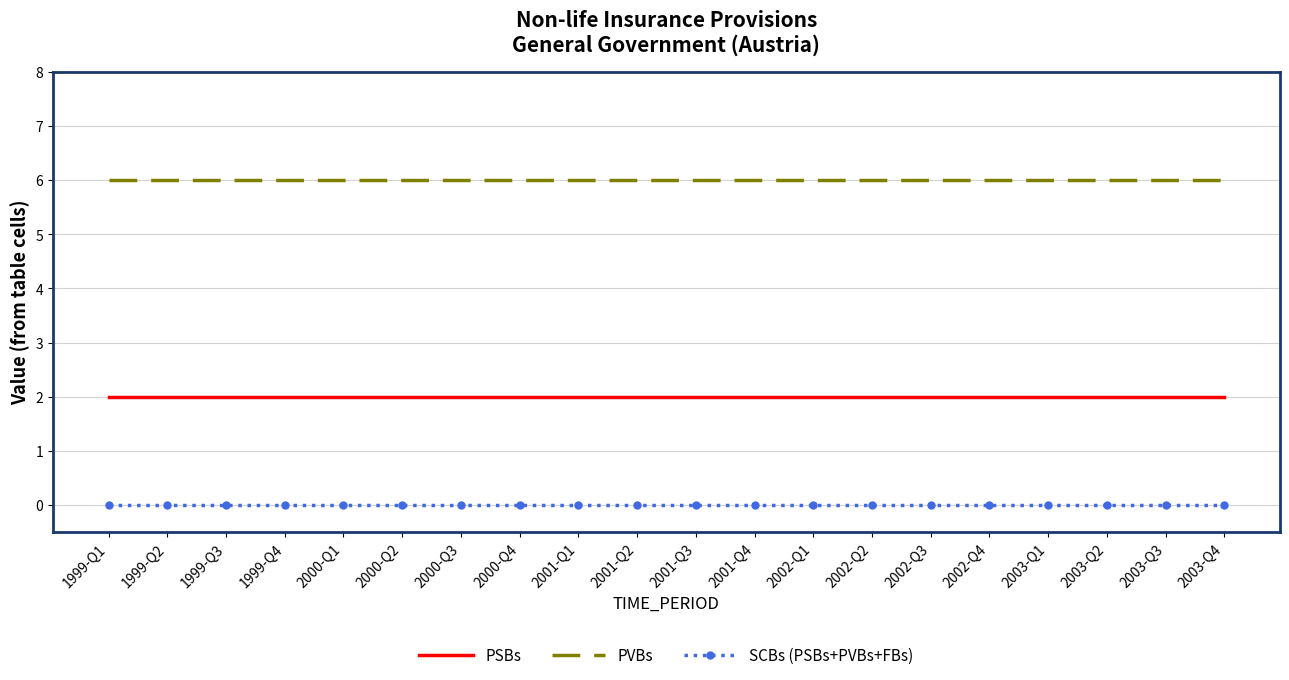

True or false: PSBs and PVBs intersect in this chart.

False